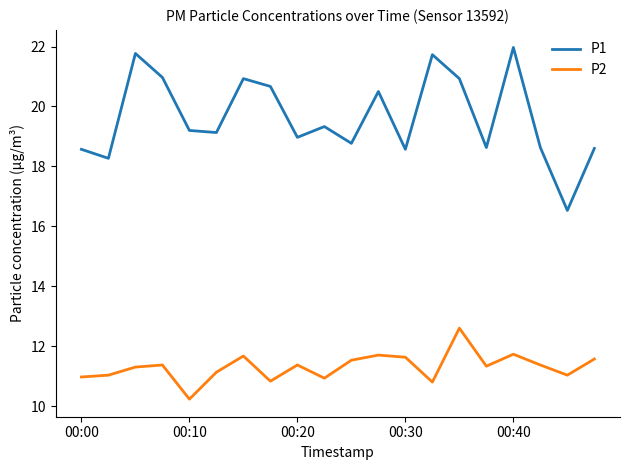

Rank the series by their maximum value, from highest to lowest.

P1, P2